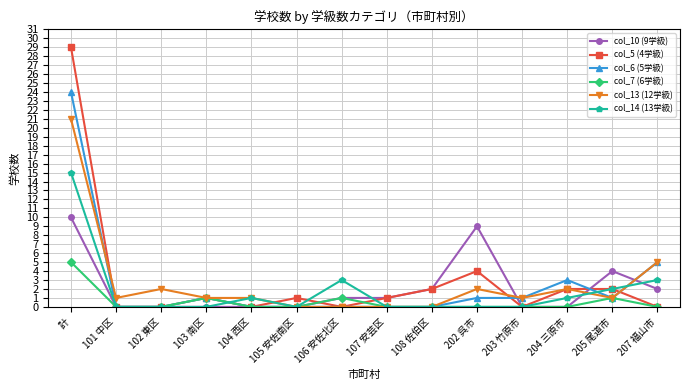

The col_14 (13学級) series shows 2 at 104 西区. True or false?

False